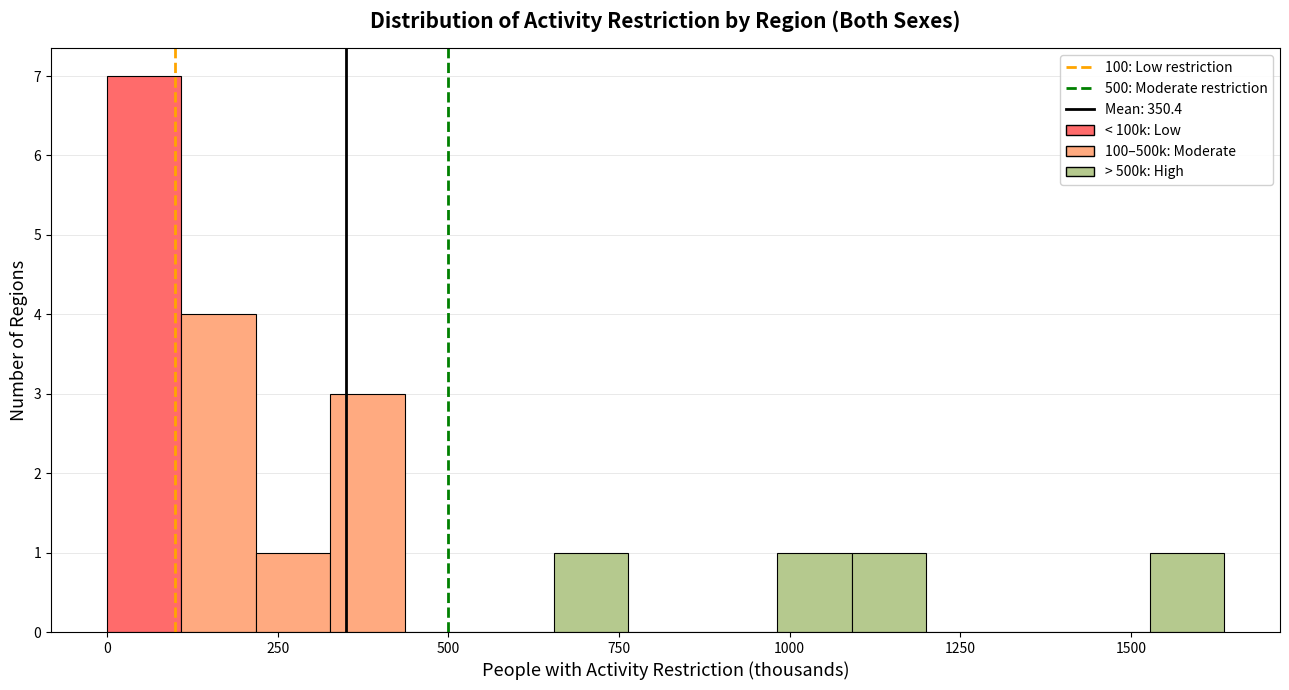

Read against the x-axis, roughly where is the centre of the tallest bar?

50